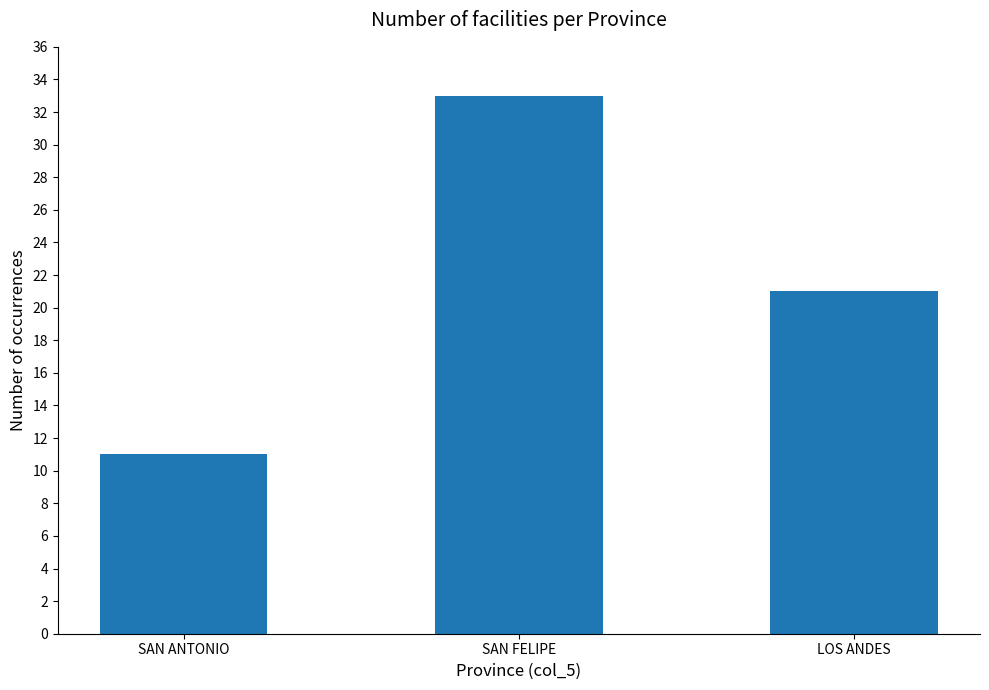

What is the label of the 3rd bar from the right?

SAN ANTONIO